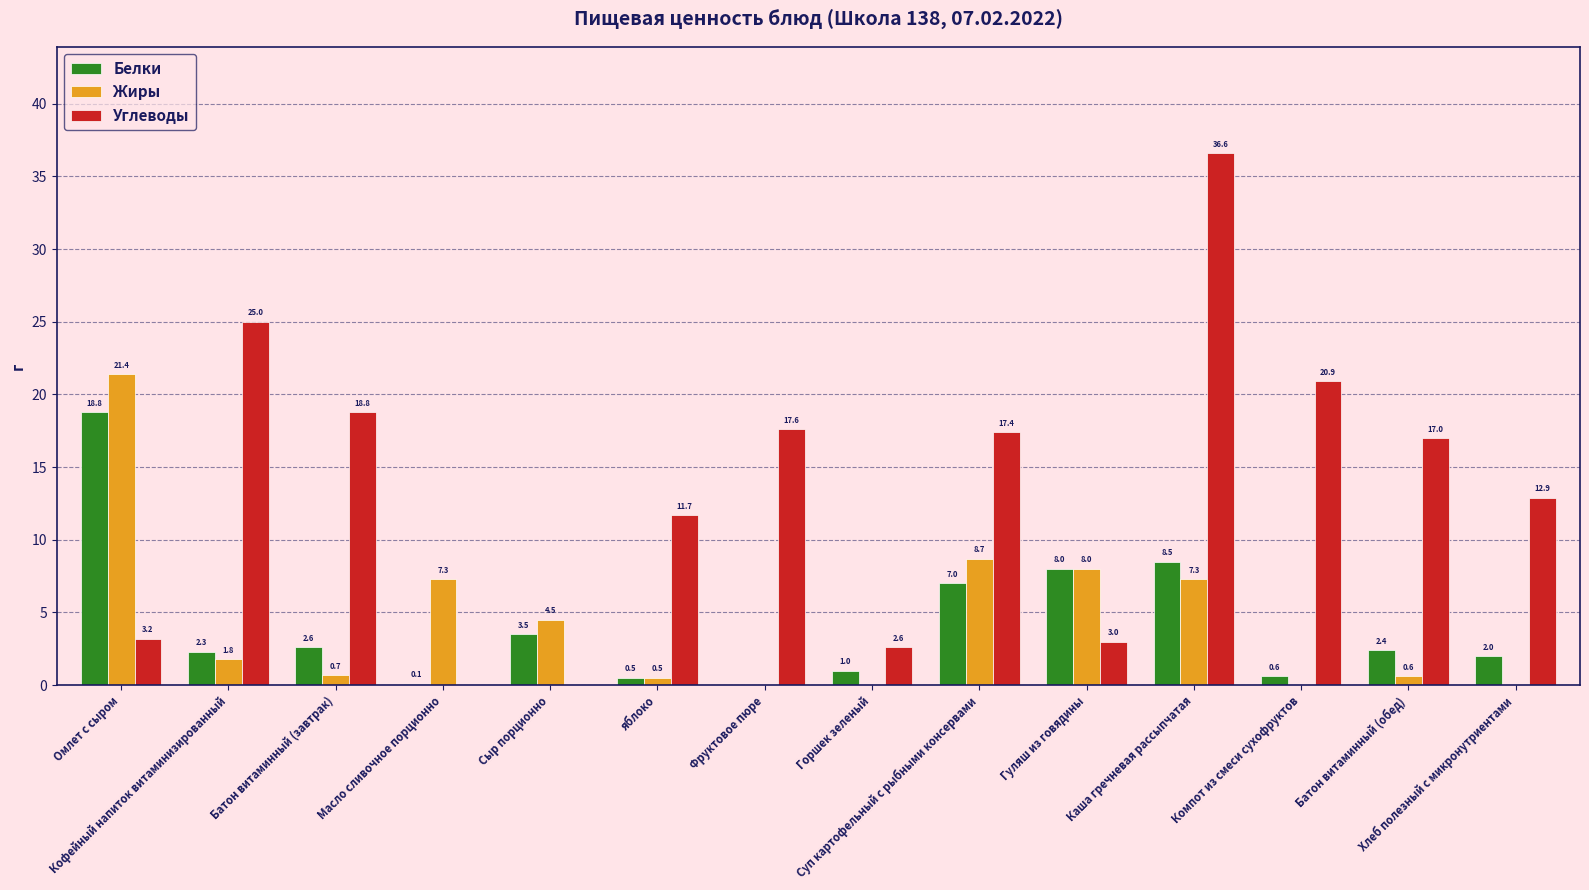

Is it true that Углеводы equals 20.9 at Компот из смеси сухофруктов?

True